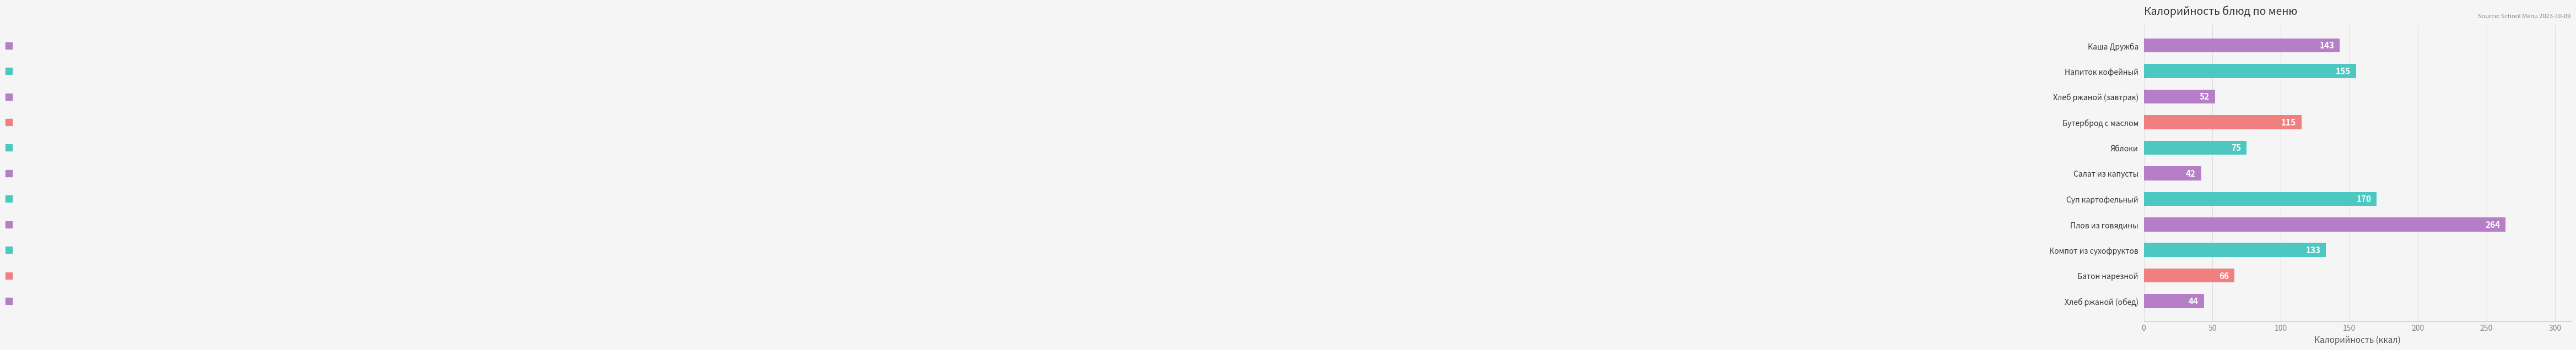

Reading bottom to top, transcribe all the data shown in this chart.

Хлеб ржаной (обед)=44	Батон нарезной=66	Компот из сухофруктов=133	Плов из говядины=264	Суп картофельный=170	Салат из капусты=42	Яблоки=75	Бутерброд с маслом=115	Хлеб ржаной (завтрак)=52	Напиток кофейный=155	Каша Дружба=143